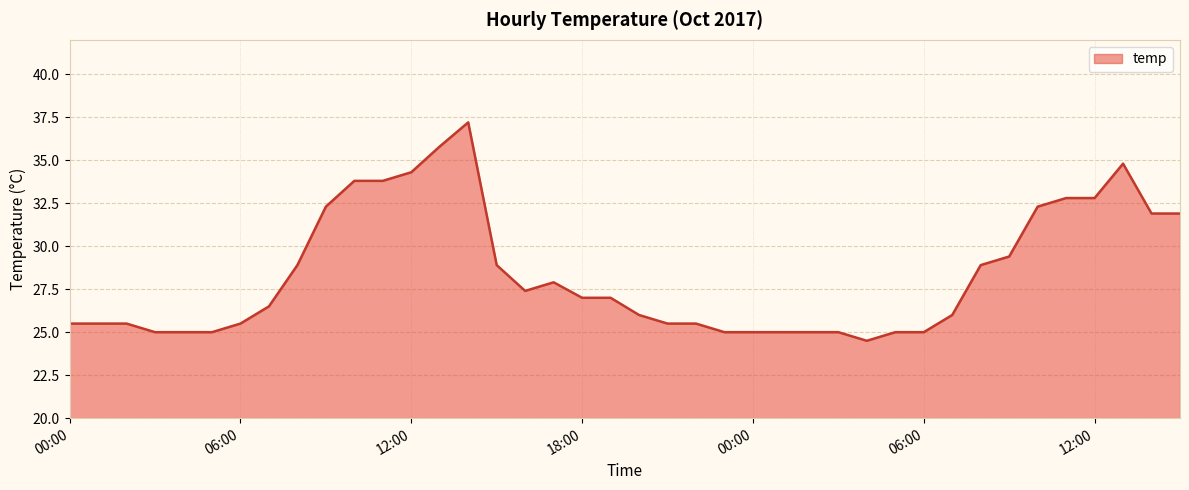

How many series are shown in this chart?

1